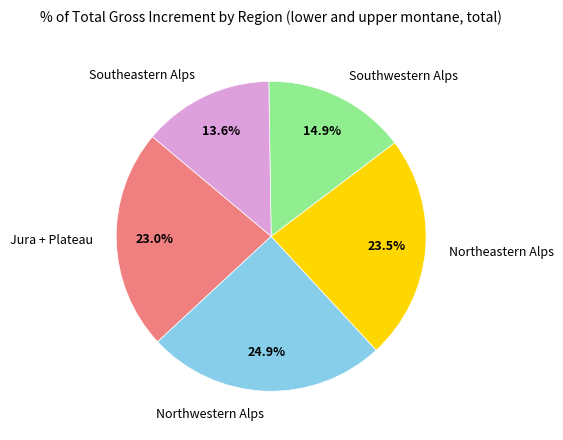

To the nearest percent, what is the difference between the largest and smallest slice percentages?

11%